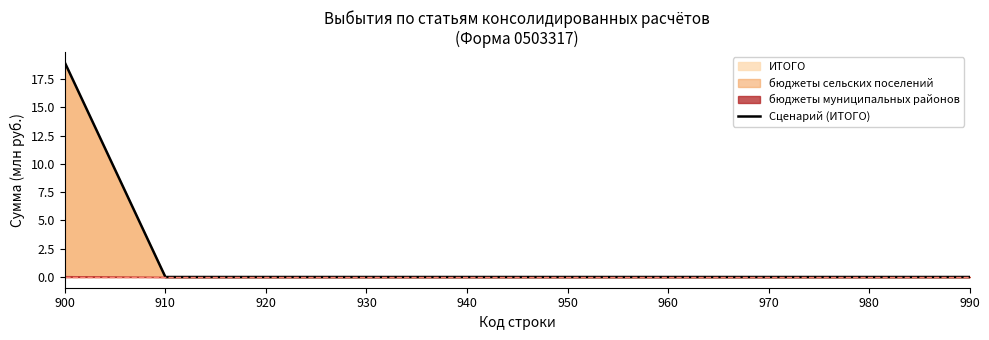

At which category does the chart reach its minimum across all series?

910